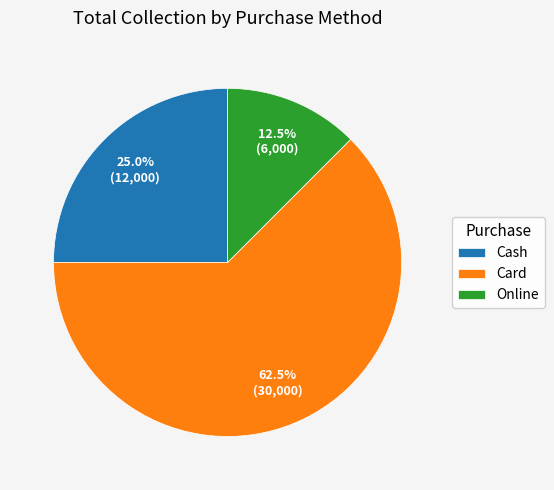

Rank the categories by value from lowest to highest.

Online, Cash, Card